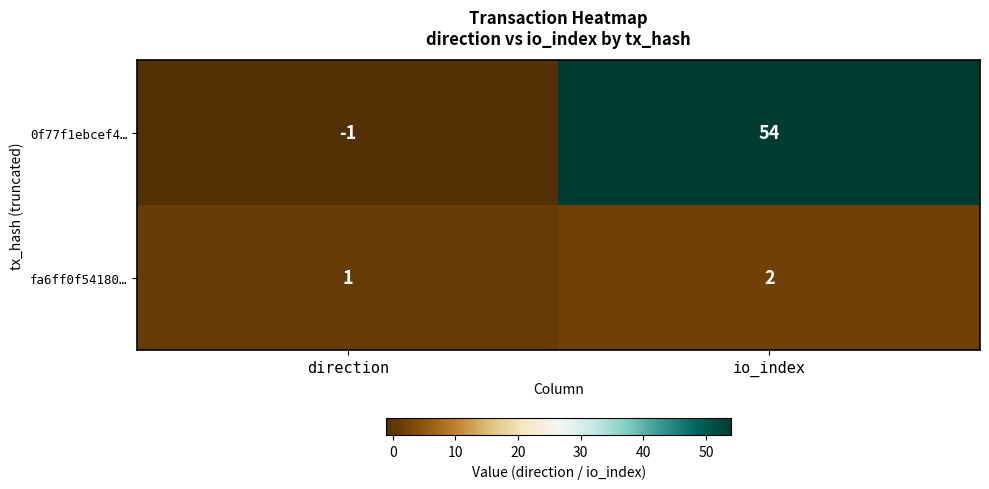

How many positive values does the 0f77f1ebcef4… series have?

1